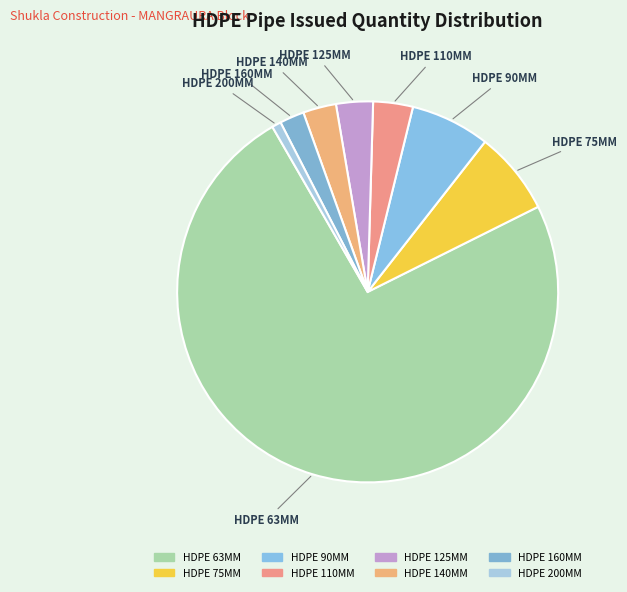

Which category accounts for the majority?

HDPE 63MM